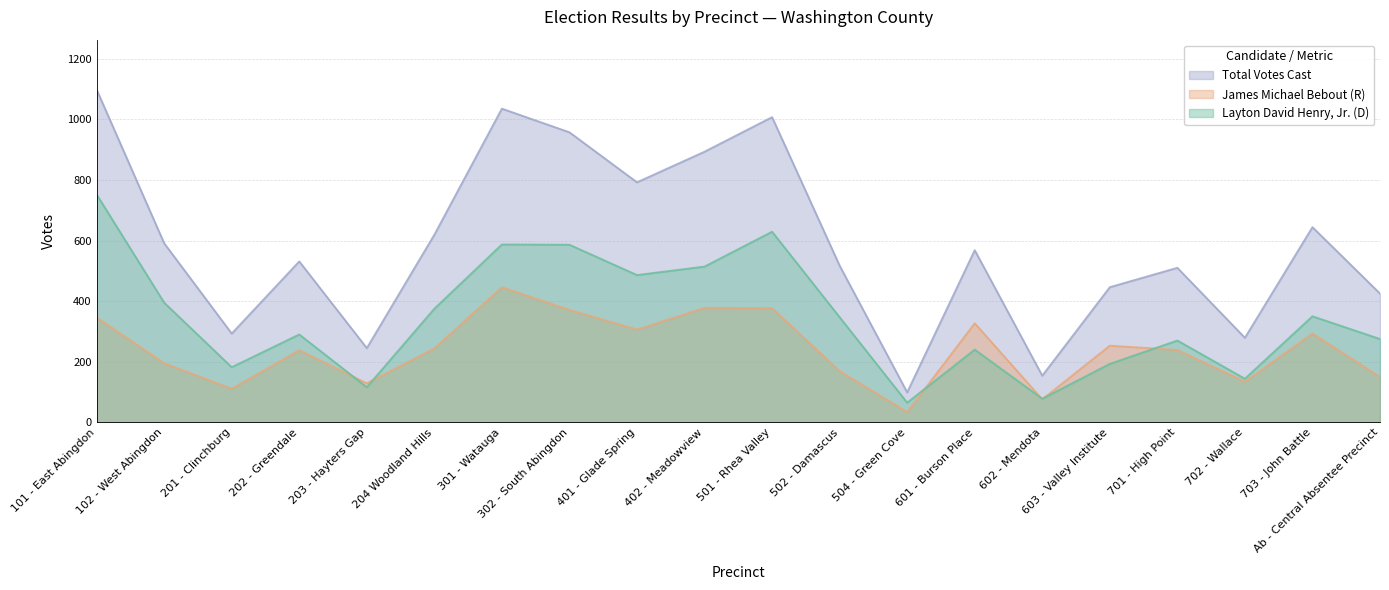

At which category is the sum across all series the highest?

101 - East Abingdon